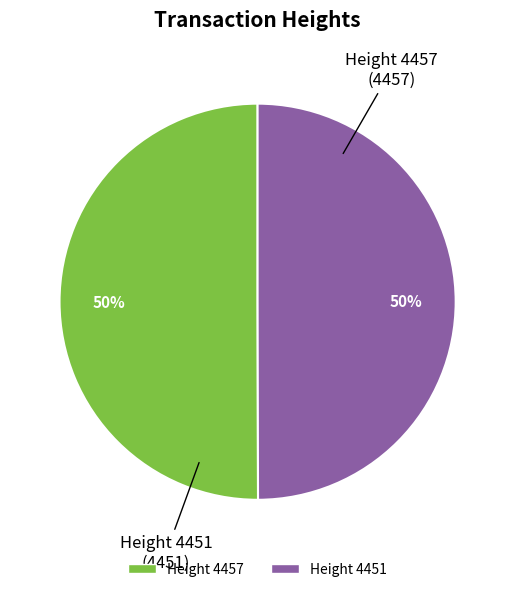

To the nearest percent, what is the average slice percentage?

50%